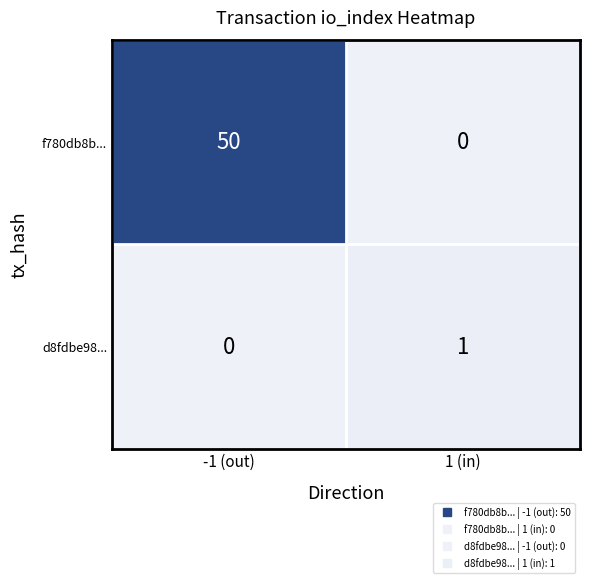

What is the difference between the highest and lowest values at 1 (in)?

1